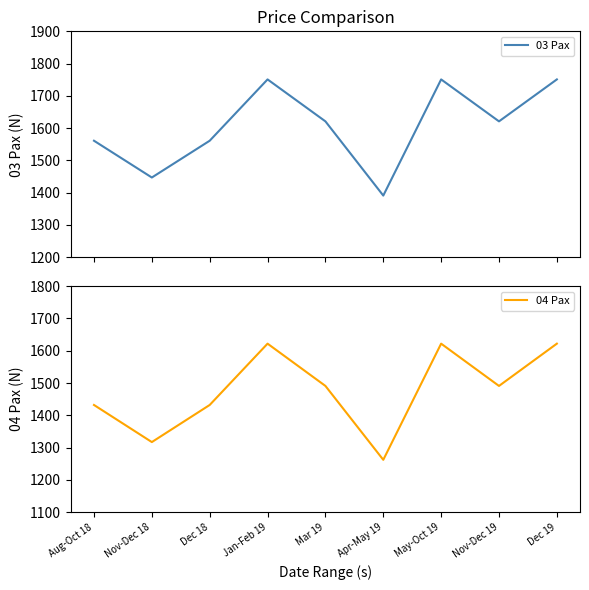

At which category is the sum across all series the highest?

Jan-Feb 19